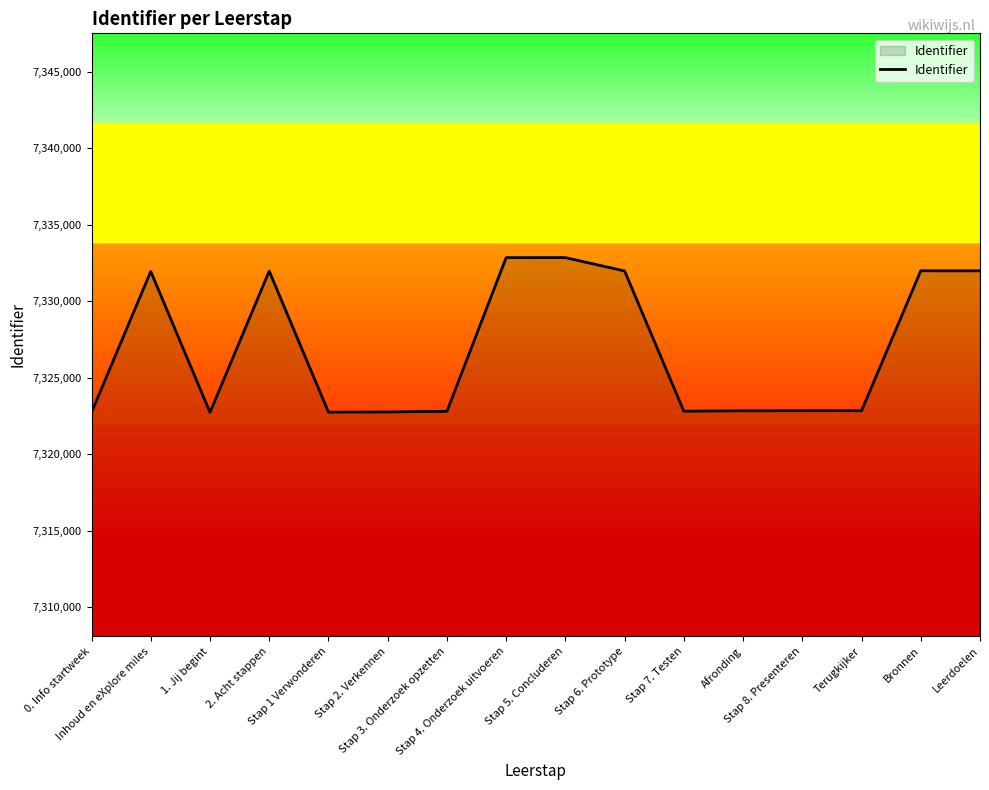

Does the chart have visible grid lines?

No